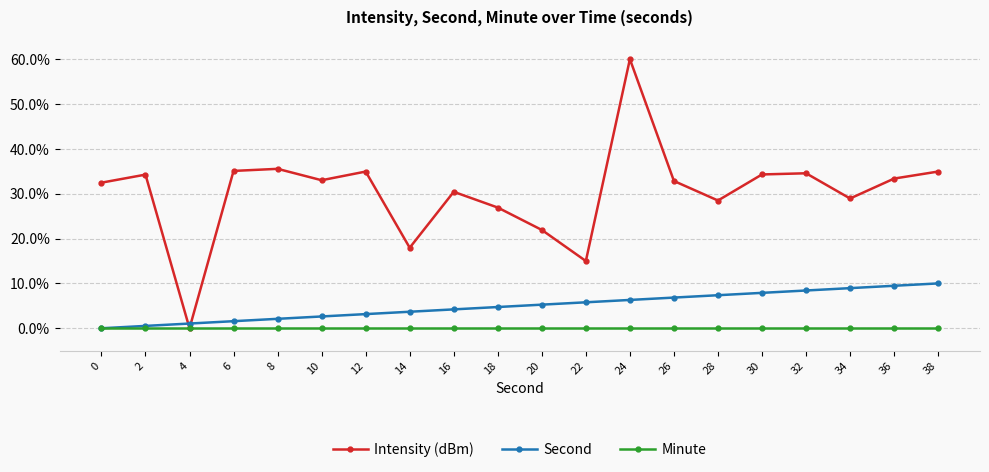

What is the spread (max minus min) of values at 36?

33.4